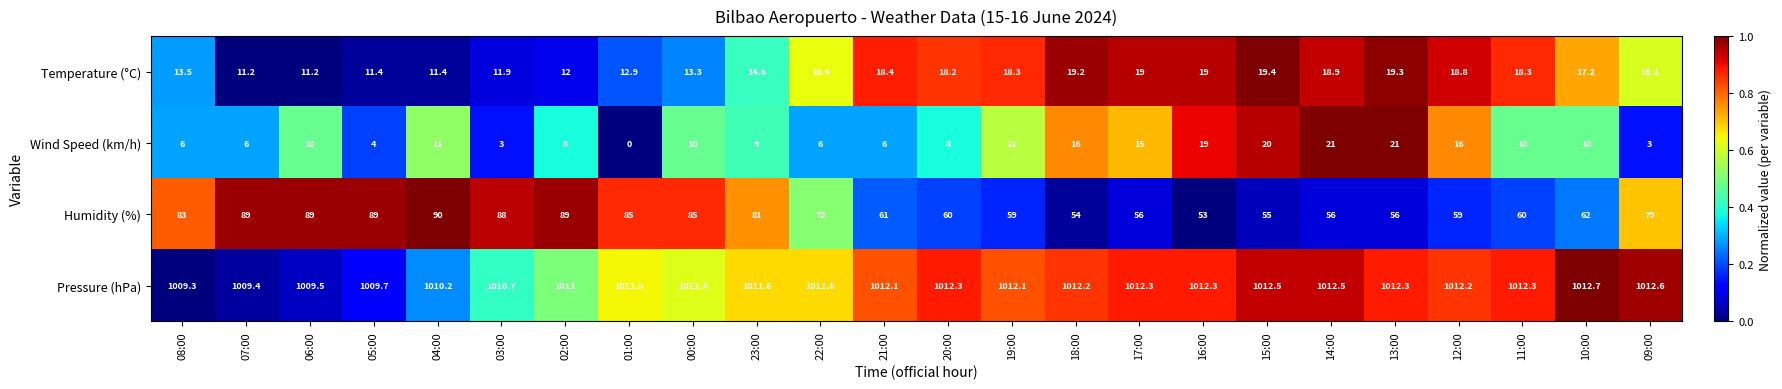

Which series has the largest total across all categories?

Pressure (hPa)